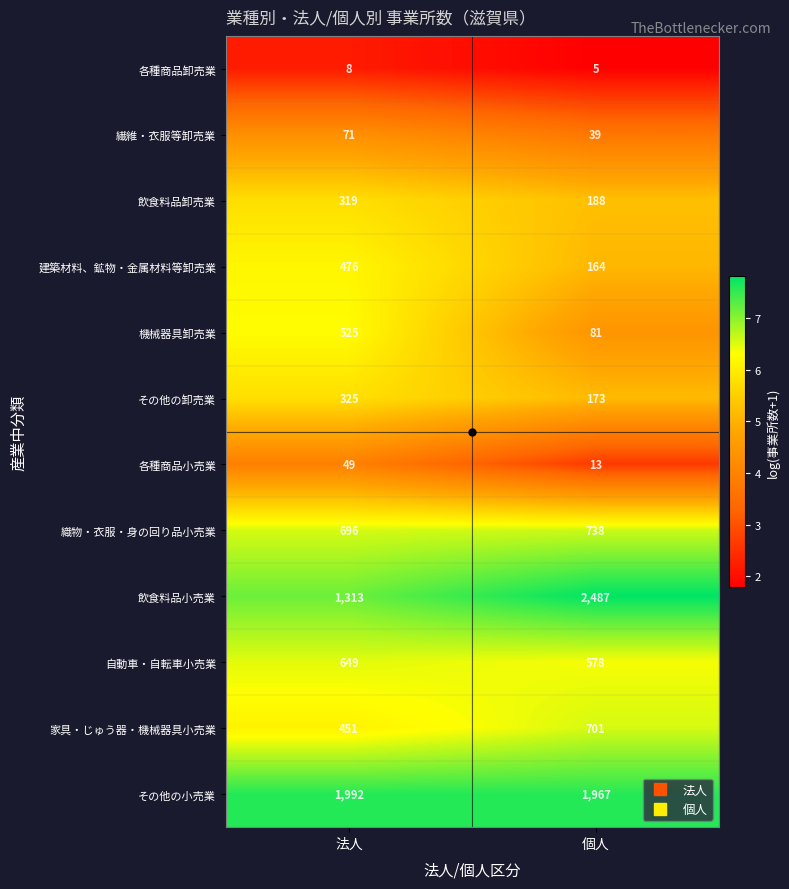

Is the value of 飲食料品小売業 at 法人 greater than the value of 織物・衣服・身の回り品小売業 at 個人?

Yes